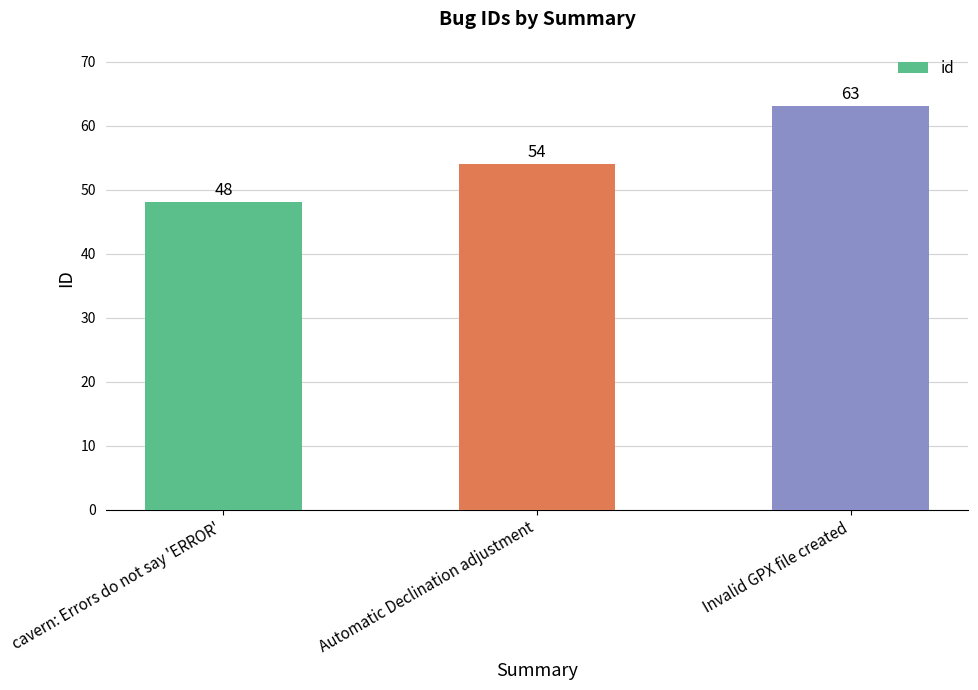

Reading left to right, list all the values displayed in this chart.

48	54	63